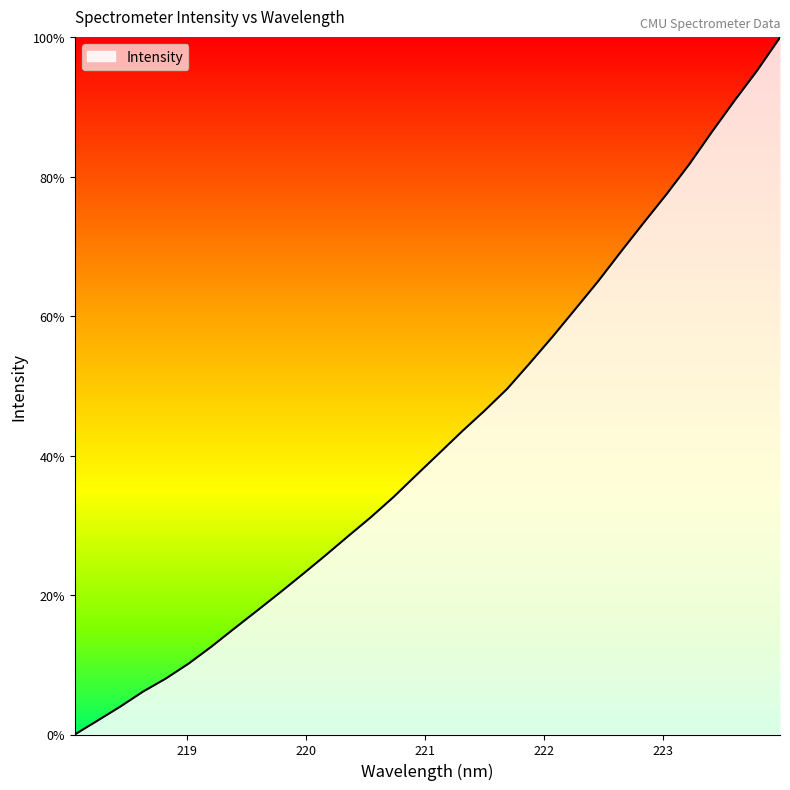

What is the difference between the maximum and minimum values?

100.0